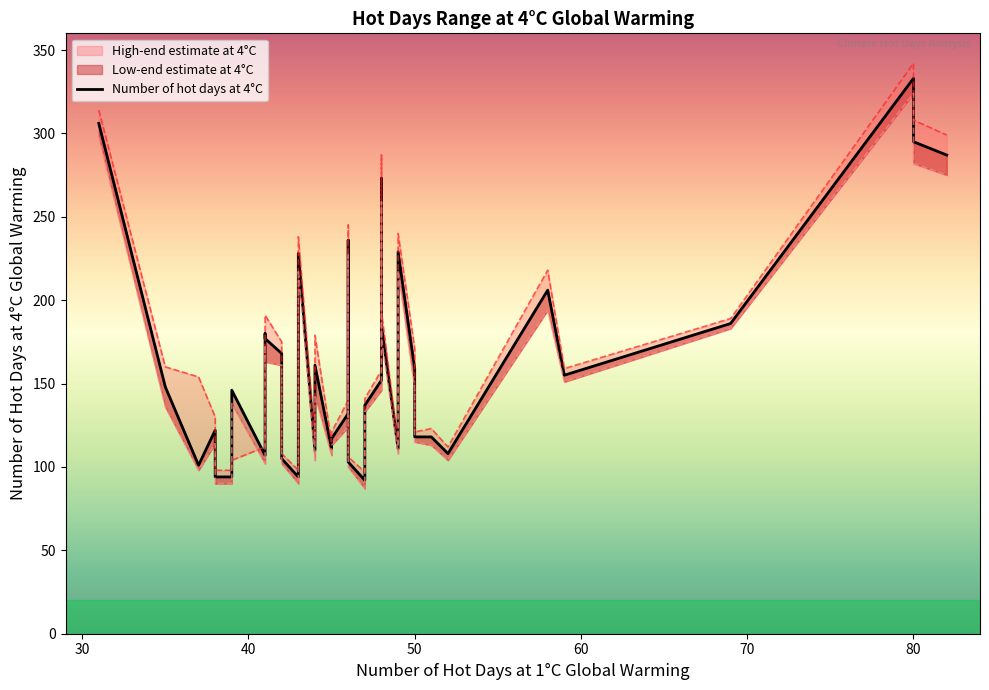

What are all the series names shown in the legend?

High-end estimate at 4°C, Number of hot days at 4°C, Low-end estimate at 4°C